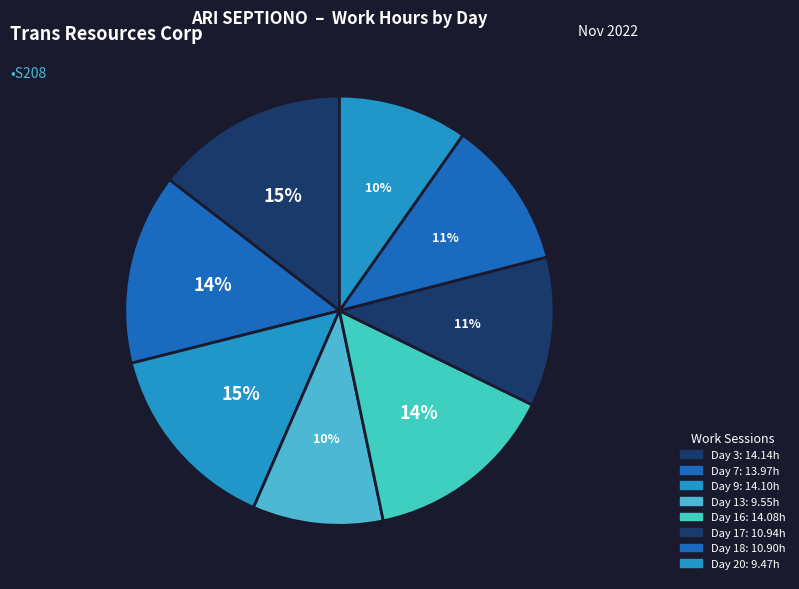

To the nearest percent, what portion does Day 16 represent?

14%